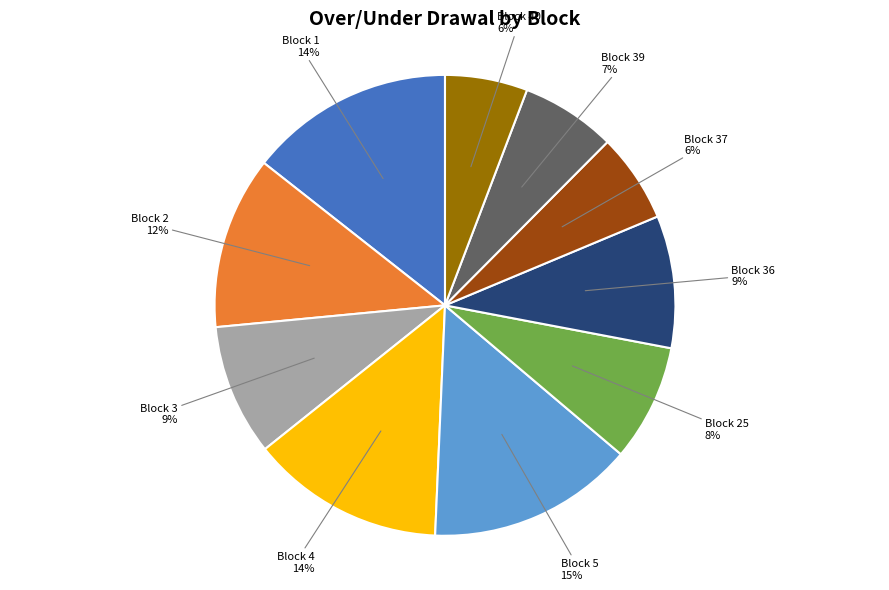

To the nearest percent, what is the difference between the largest and smallest slice percentages?

9%